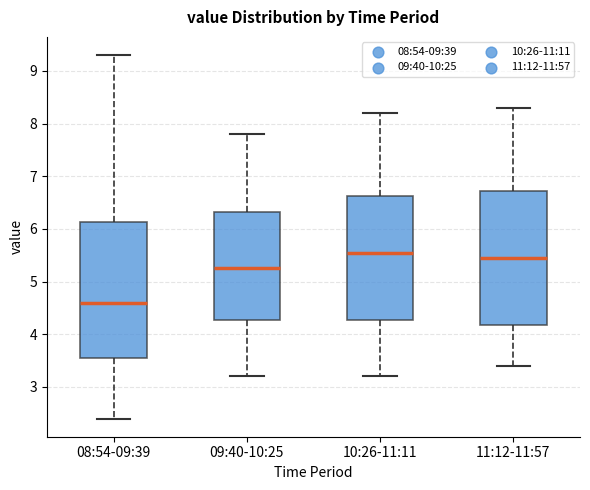

Which box's median line is the lowest?

08:54-09:39